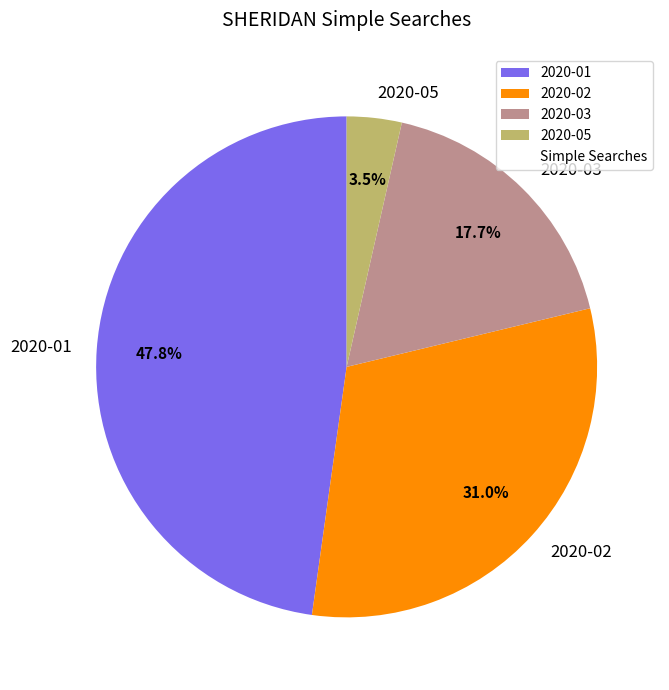

Which category has the biggest portion of the pie?

2020-01